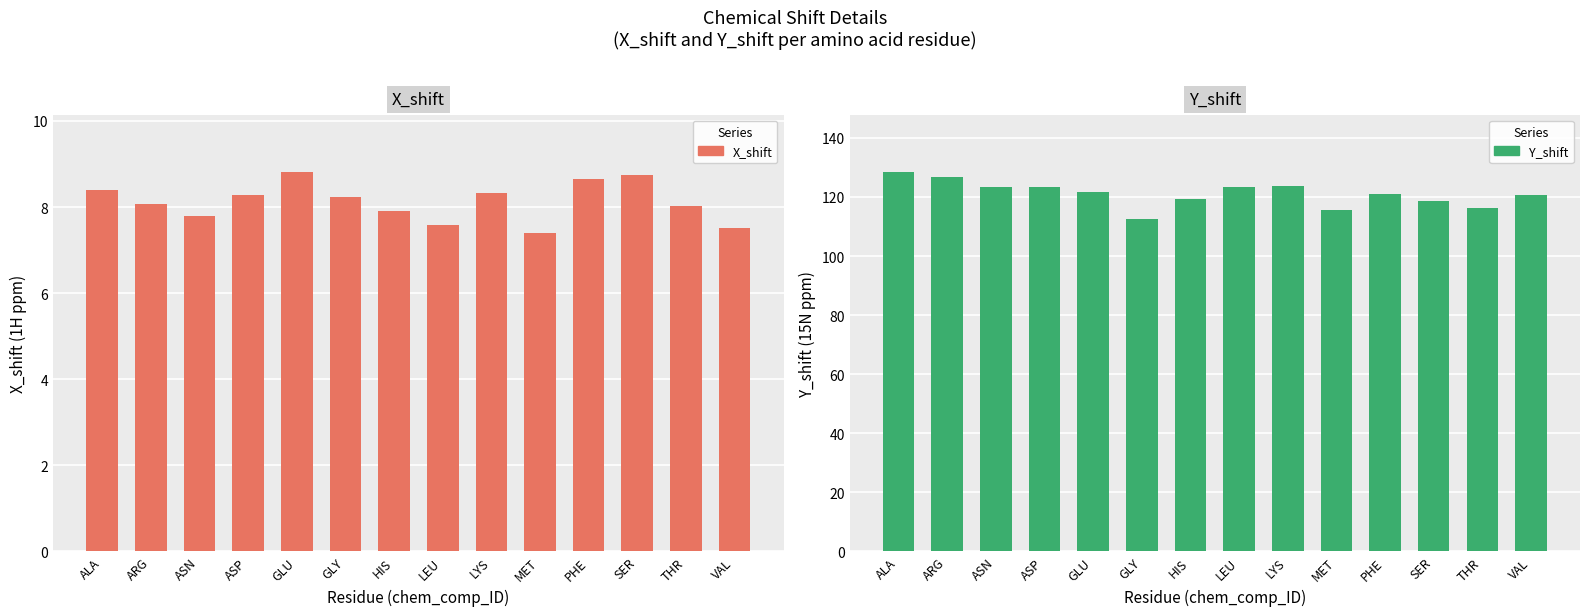

What is the difference between the highest and lowest values at GLY?

104.2